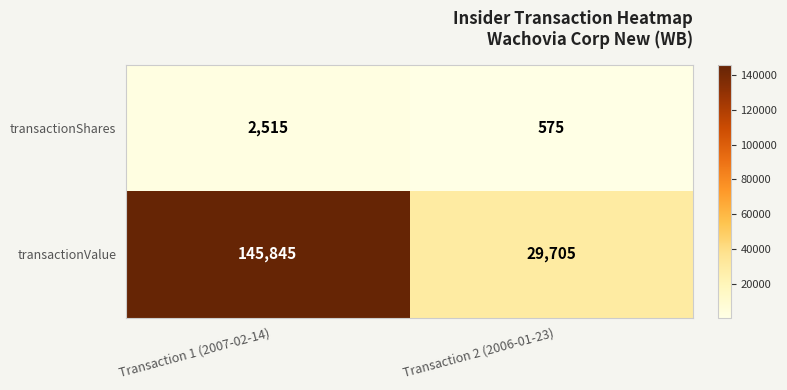

At which category does the chart reach its minimum across all series?

Transaction 2 (2006-01-23)